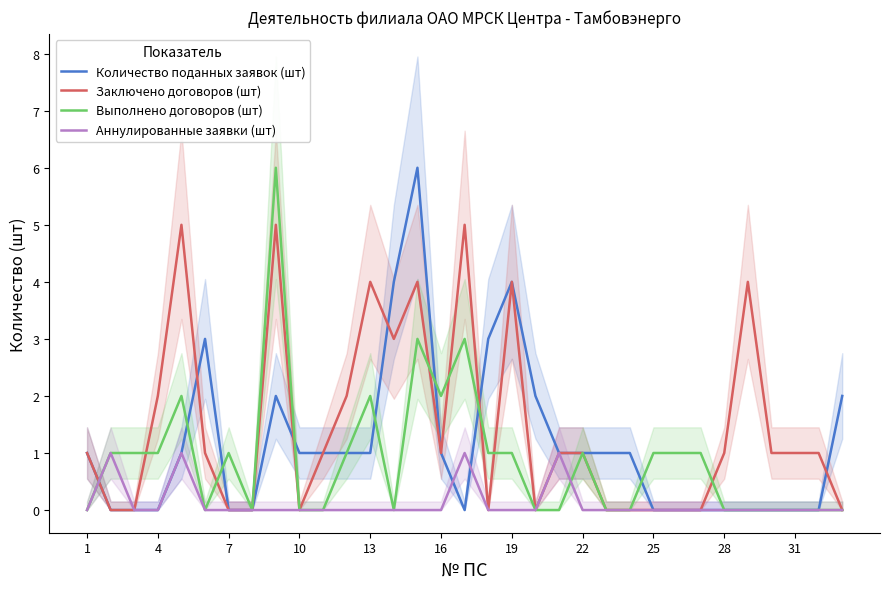

True or false: Выполнено договоров (шт) has a value of 0 at 1.

True